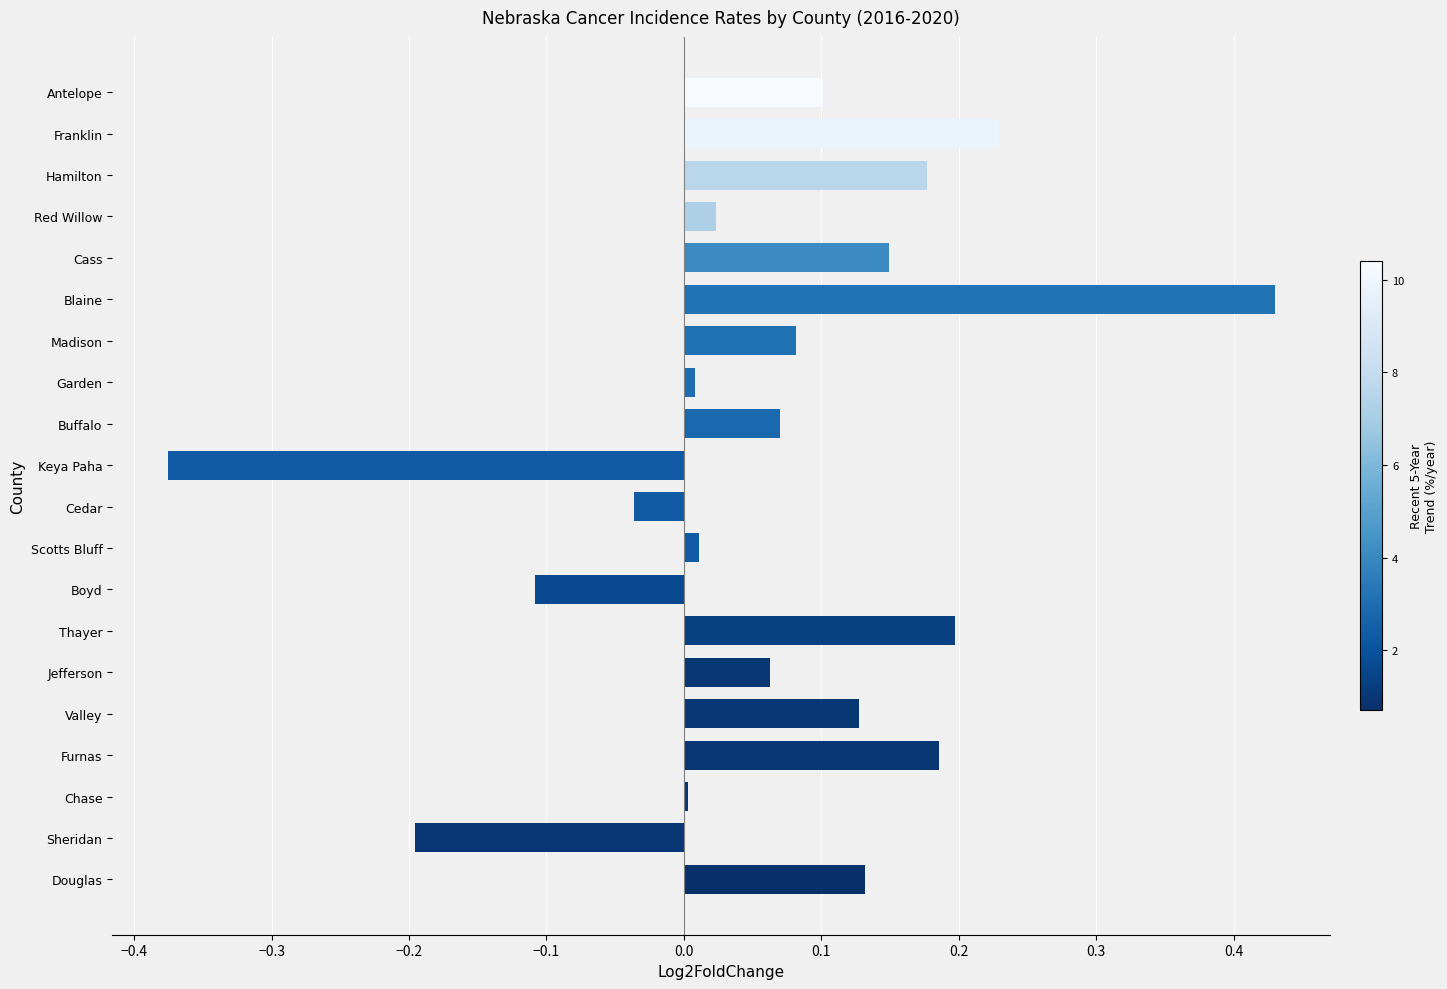

What is the change in value from Keya Paha to Madison?

+0.5